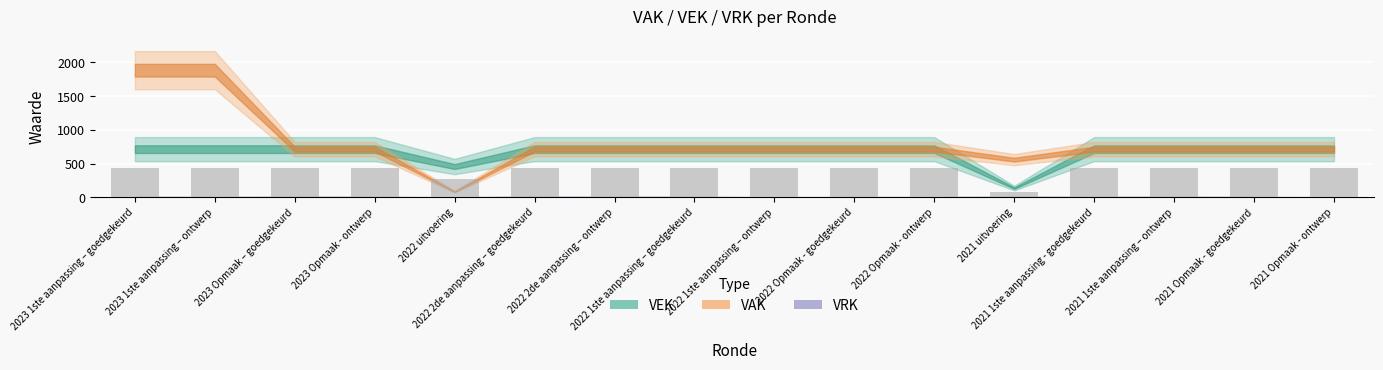

How many data points are above 428?

14